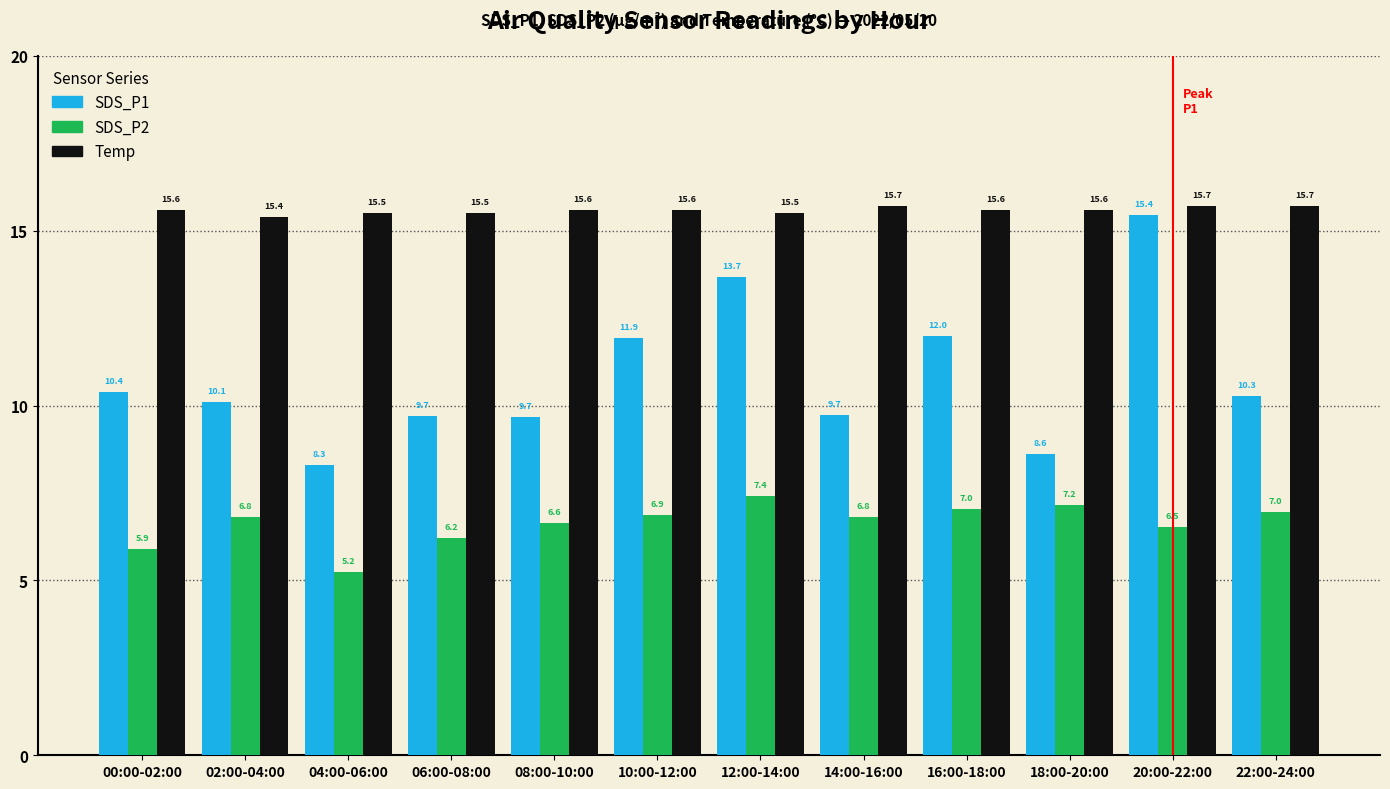

What is the highest value of the Temp series?

15.7